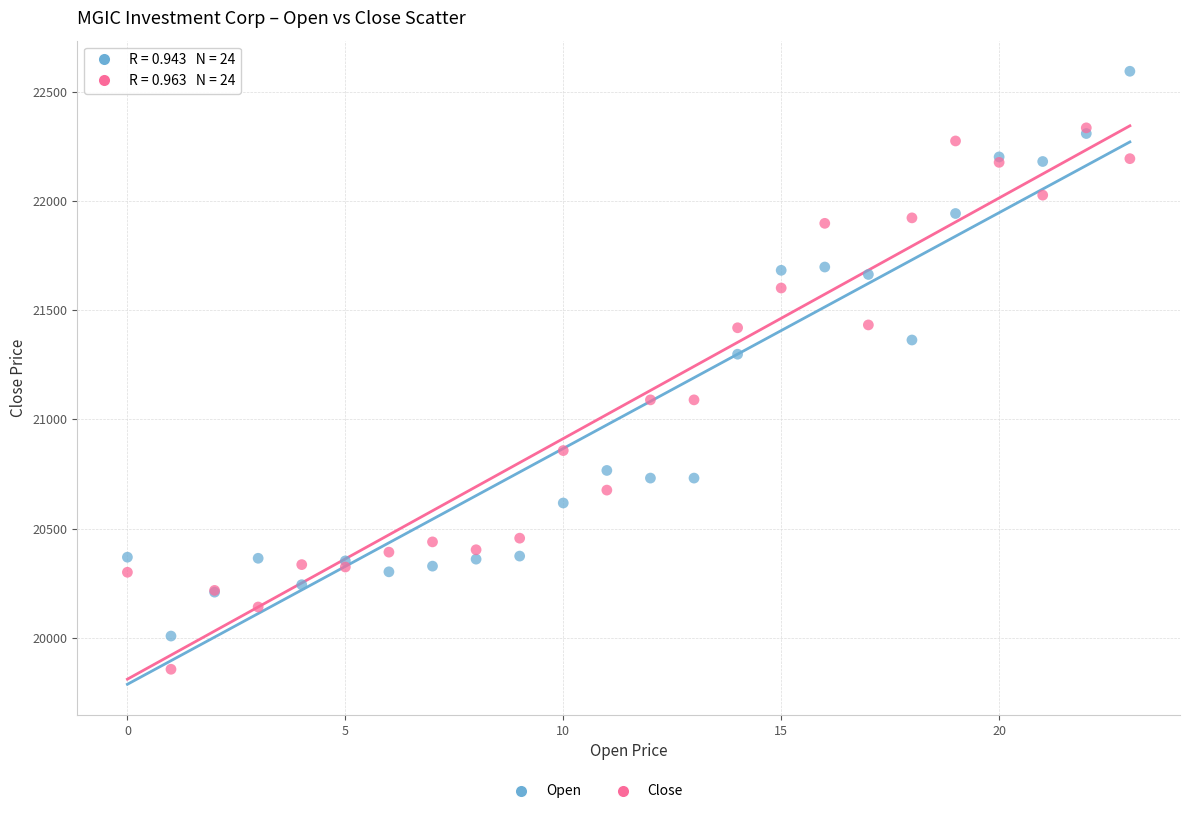

Across all series, what Y value is closest to 21224?

21298